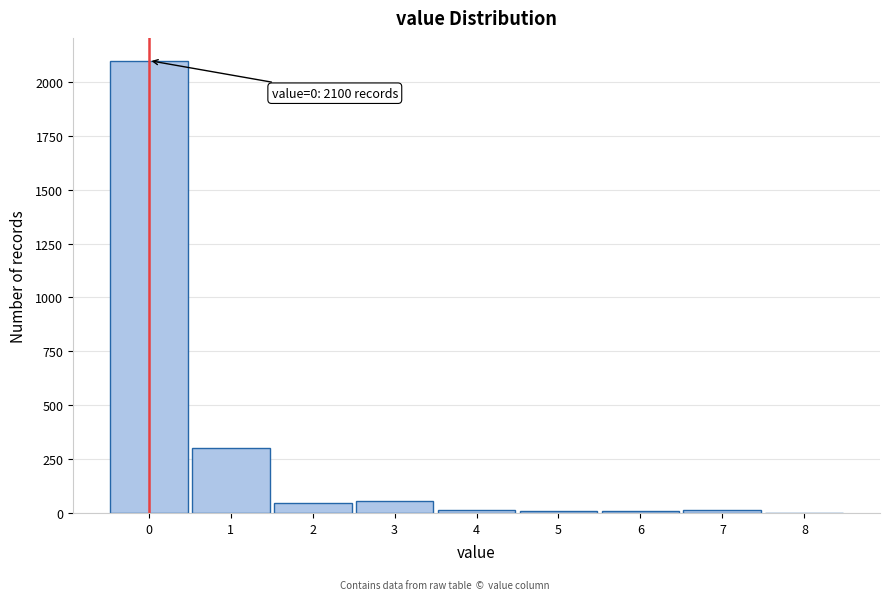

Which range on the x-axis has the tallest bar?

-0.5 to 0.5